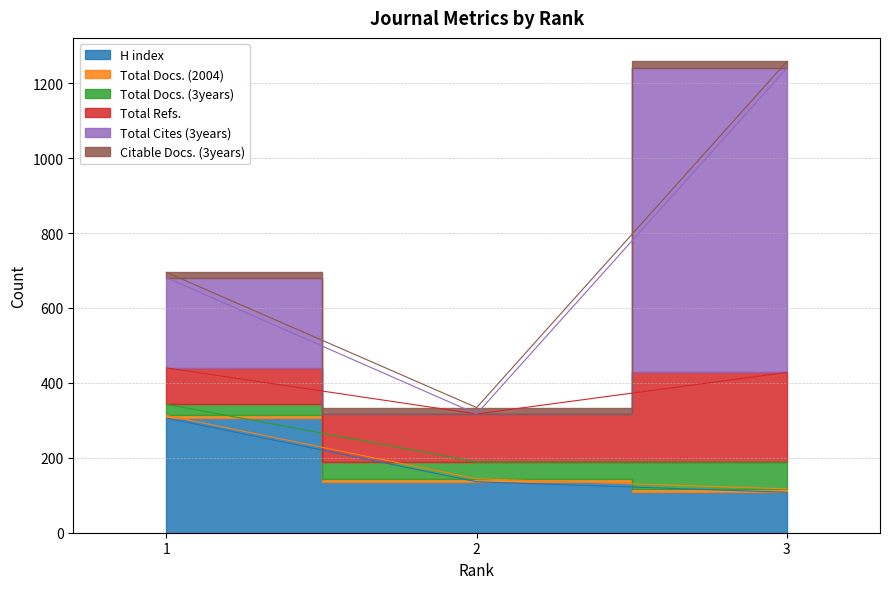

Rank the categories by H index value from lowest to highest.

3, 2, 1